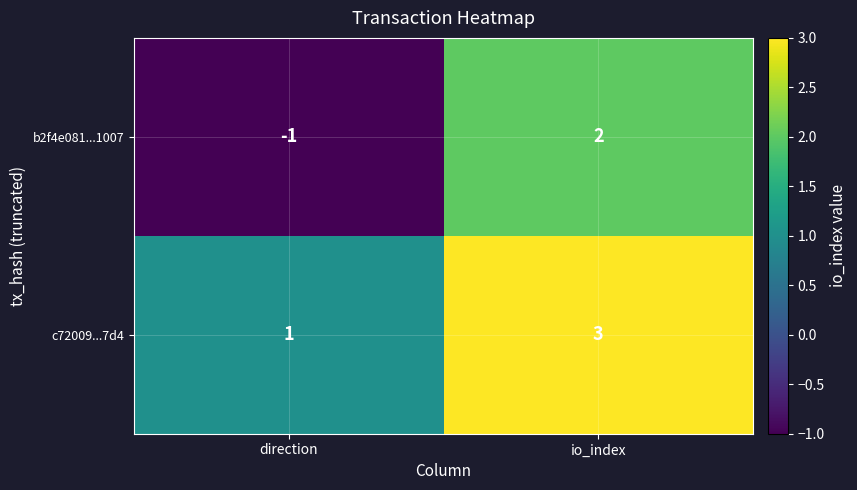

Which series has the widest spread of values?

b2f4e081...1007